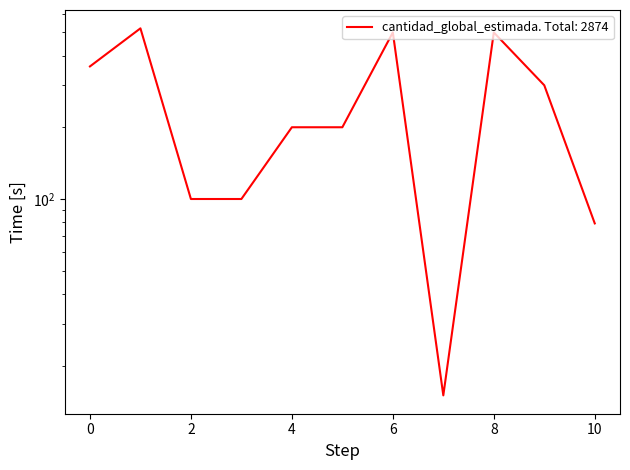

How many interior local peaks (higher than both neighbors) does the data have?

3